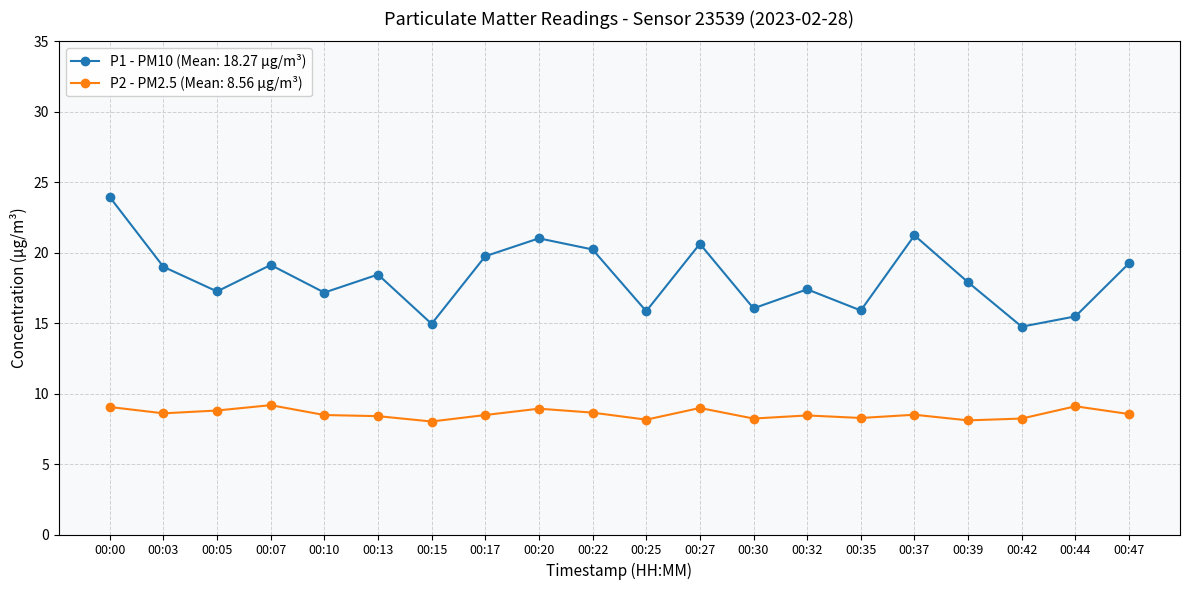

Rank the series at 00:27 from lowest to highest value.

P2 - PM2.5 (Mean: 8.56 µg/m³), P1 - PM10 (Mean: 18.27 µg/m³)